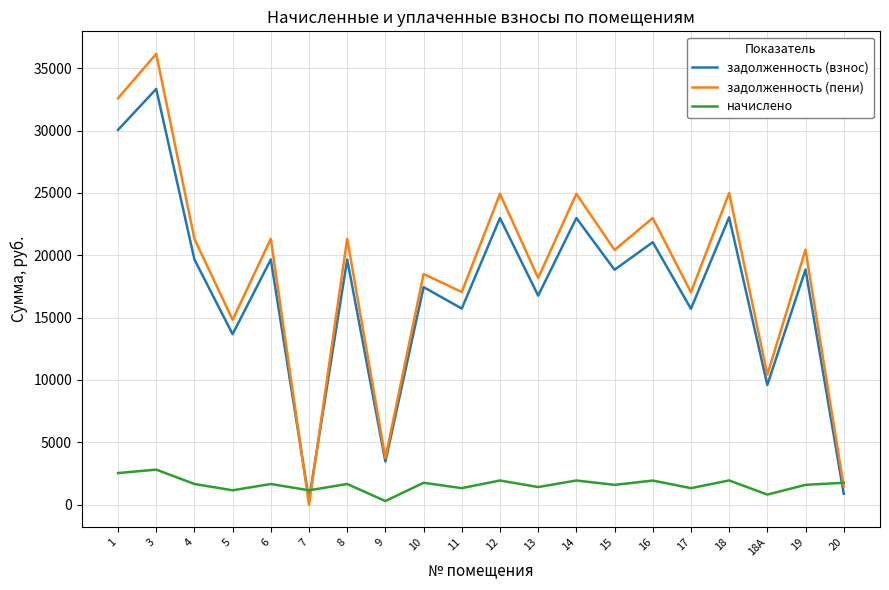

At which label does задолженность (пени) reach its peak?

3